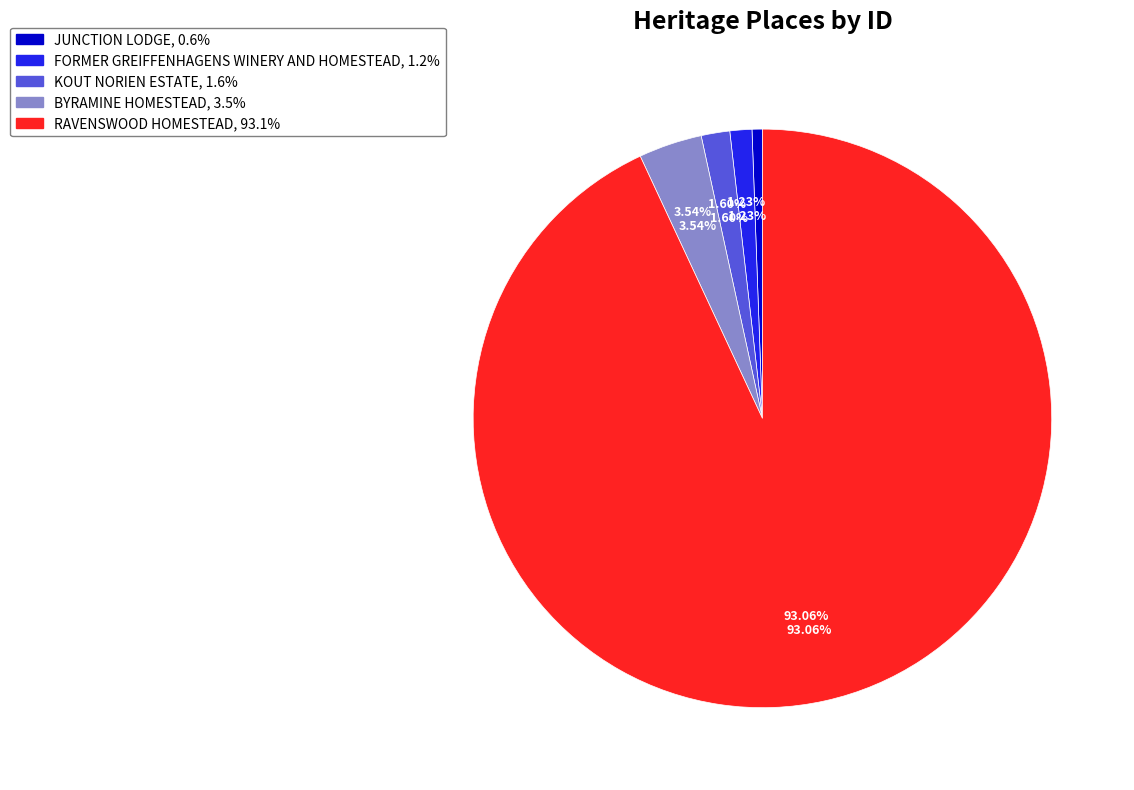

Combined, what portion of the pie is RAVENSWOOD HOMESTEAD and KOUT NORIEN ESTATE?

94.7%